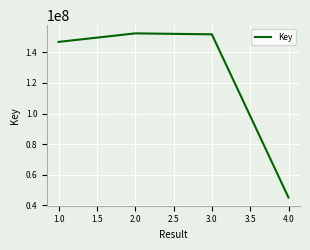

What is the minimum value shown in the chart?

45116598